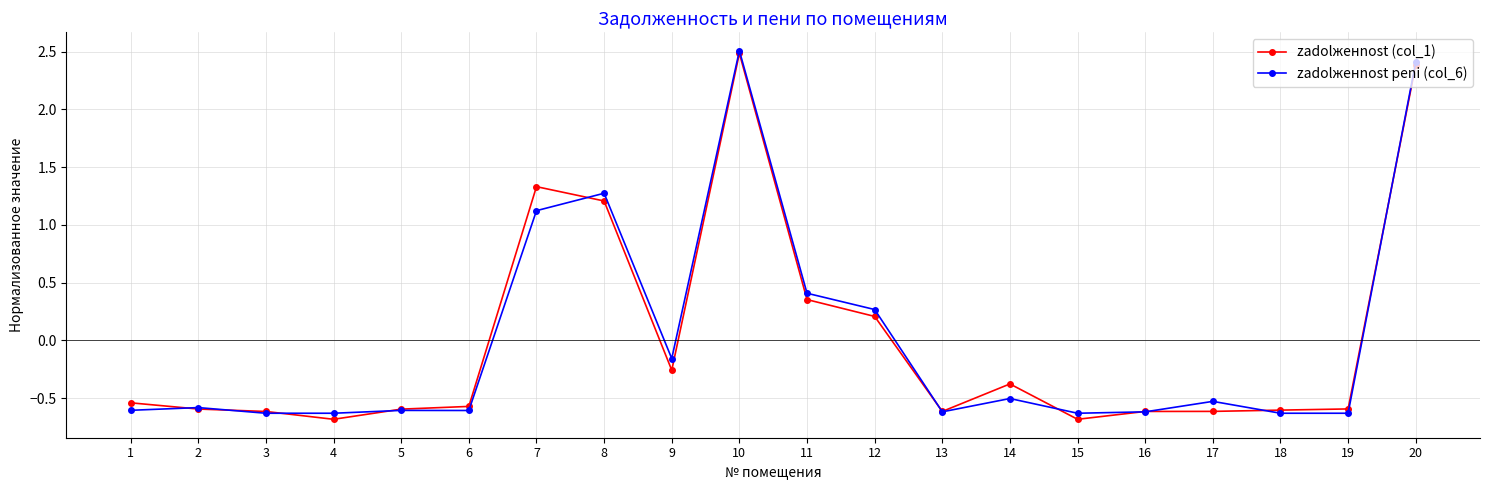

What is the value of the zadolженnost peni (col_6) point at the 15th from the left?

-0.6